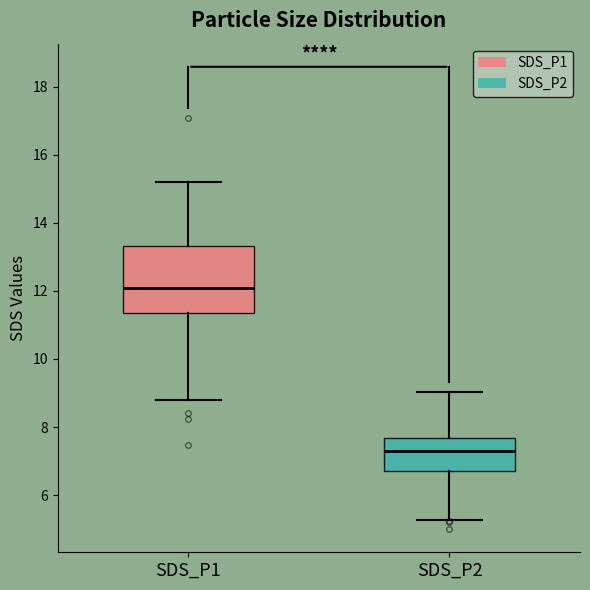

Where is the lower edge of the box for SDS_P2 on the y-axis? The values are not printed on the chart, so give them approximately, as read against the axis.

6.8